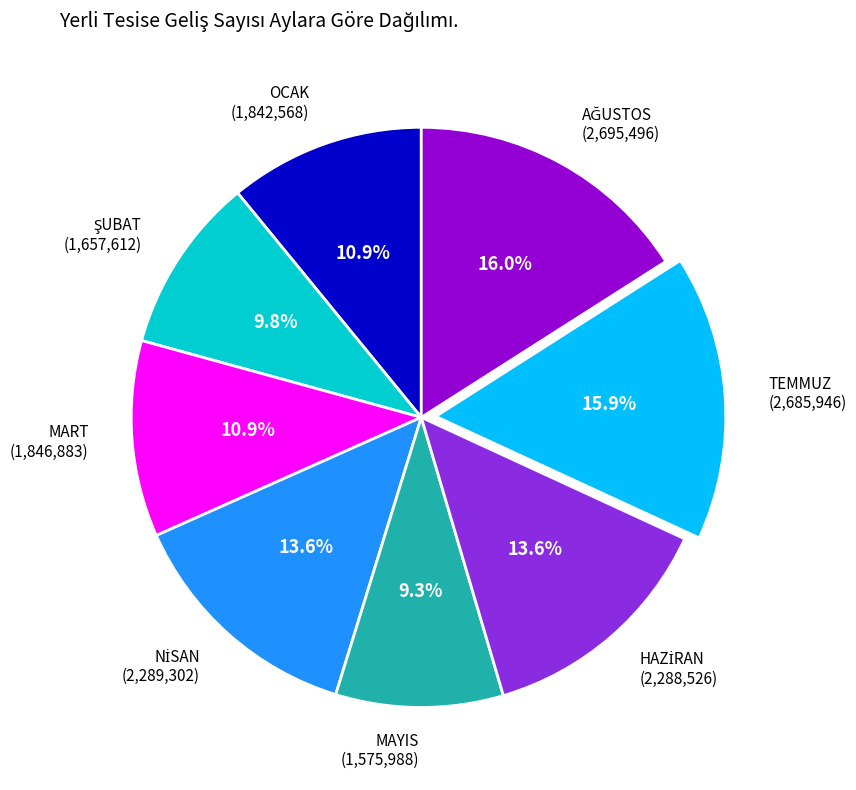

What percentage is NOT represented by MART?

89.1%